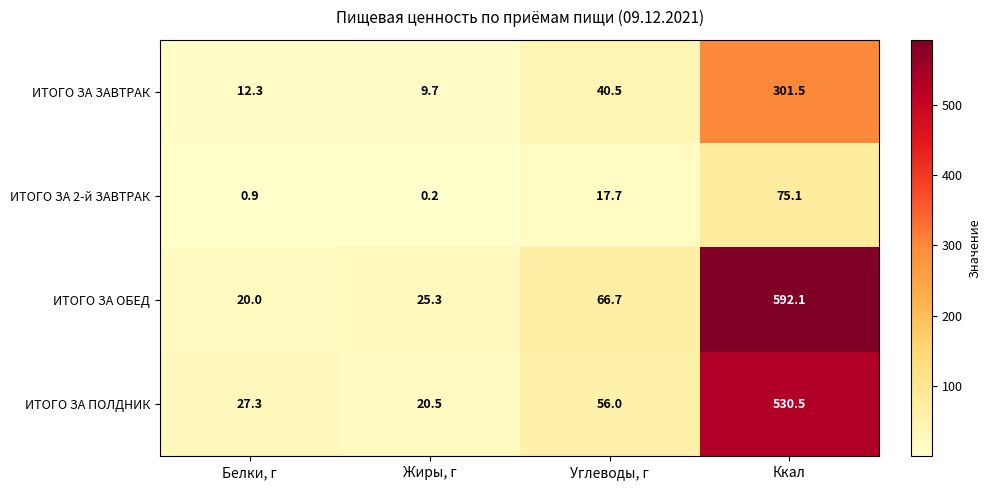

Count the number of data series in this chart.

4